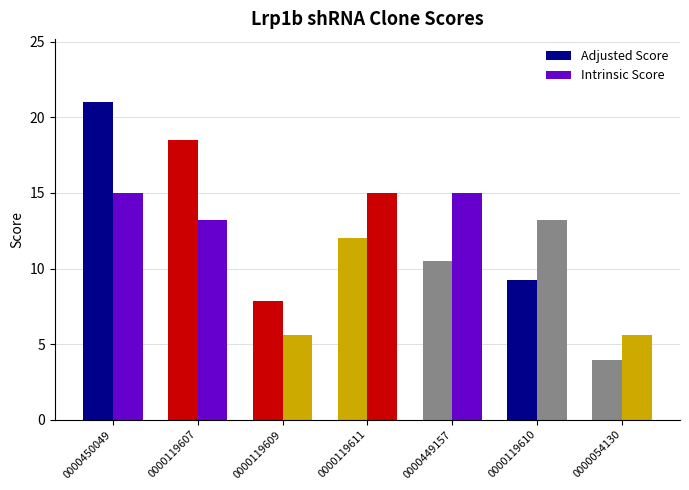

Does the chart contain stacked bars?

No